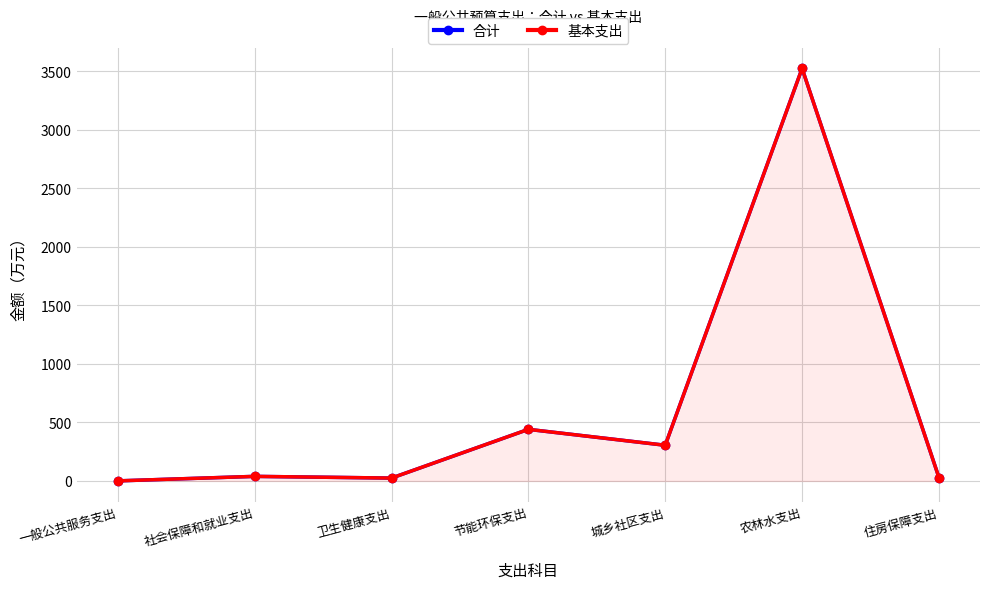

Read the 合计 value at 社会保障和就业支出.

39.1